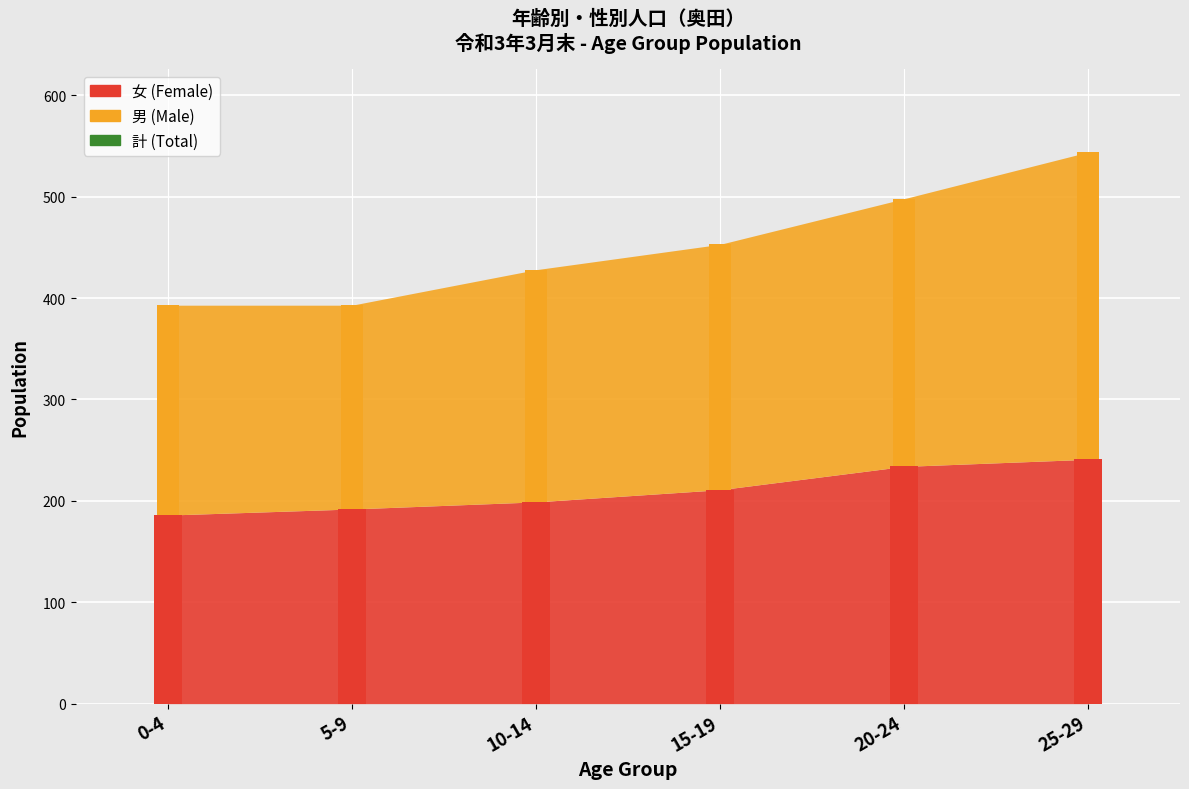

What is the sum of the 計 (Total) values at 15-19 and 10-14?

881